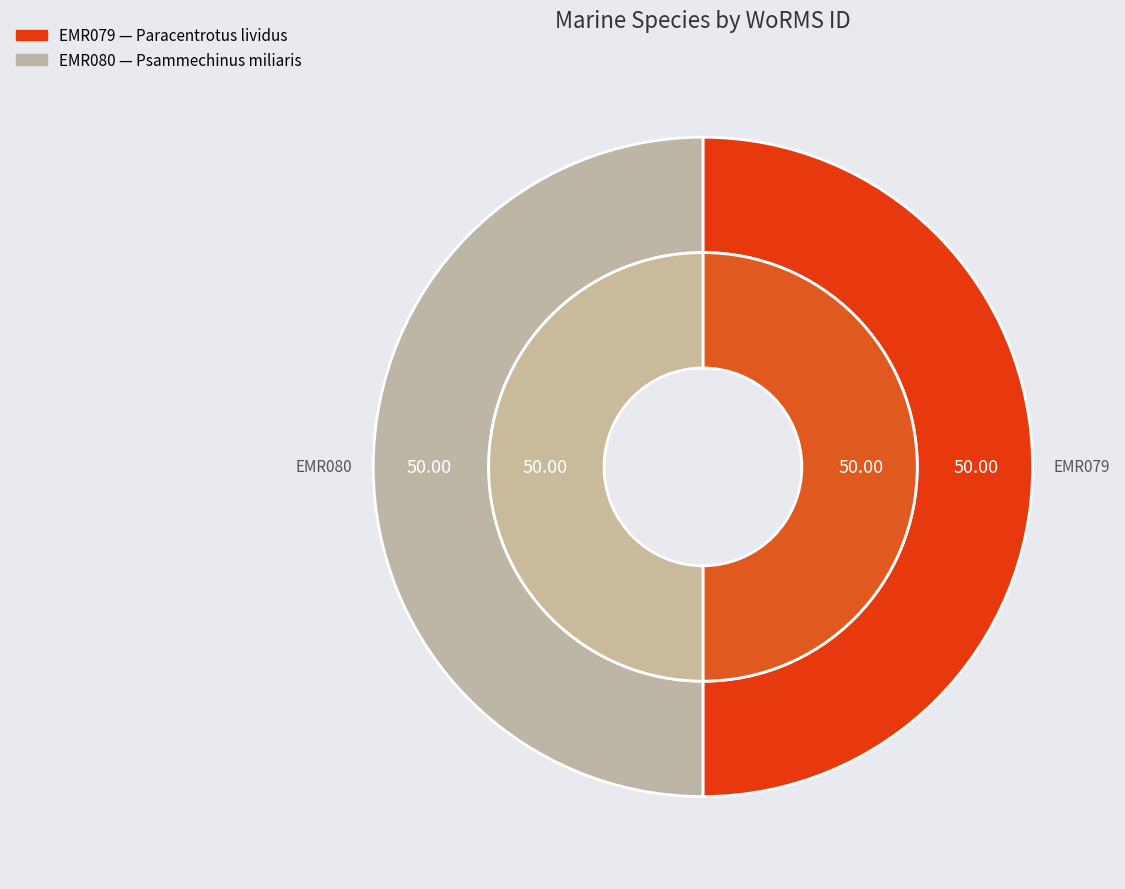

What is the largest slice in the pie chart?

EMR080